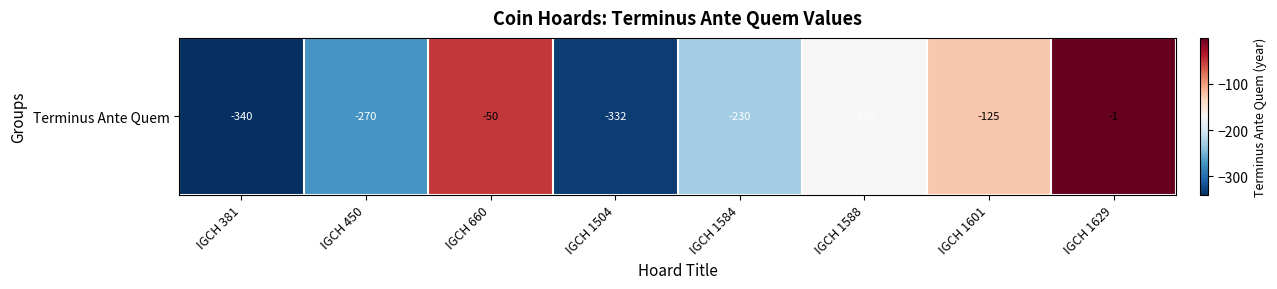

What is the difference between the values at IGCH 660 and IGCH 1601?

75